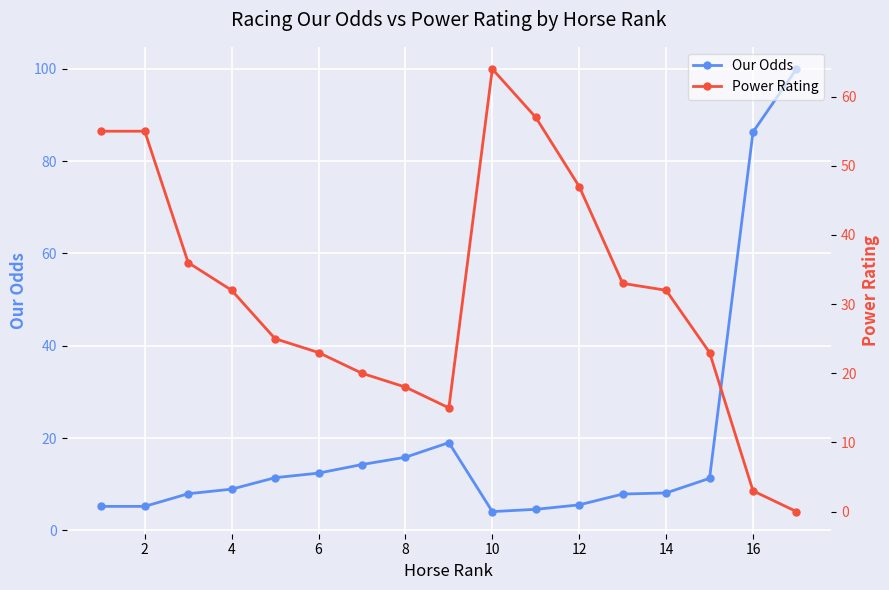

The value of Our Odds at 8 is 15.8. True or false?

True